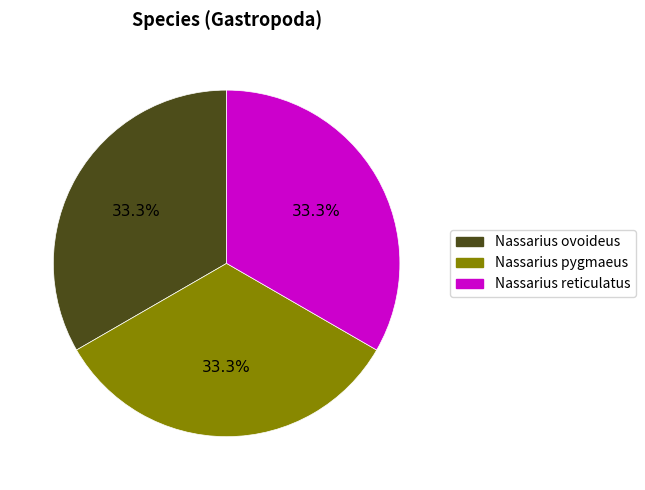

Combined, what portion of the pie is Nassarius reticulatus and Nassarius ovoideus?

66.7%